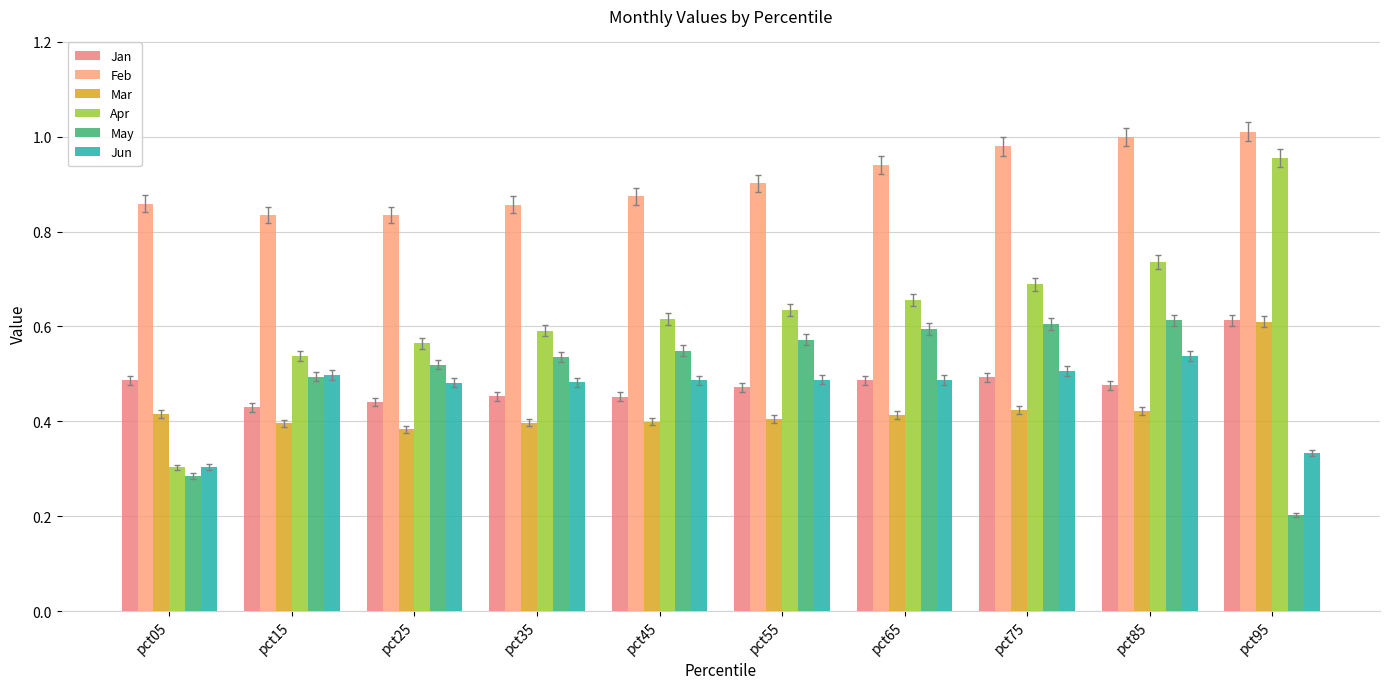

How many groups of bars are there?

10